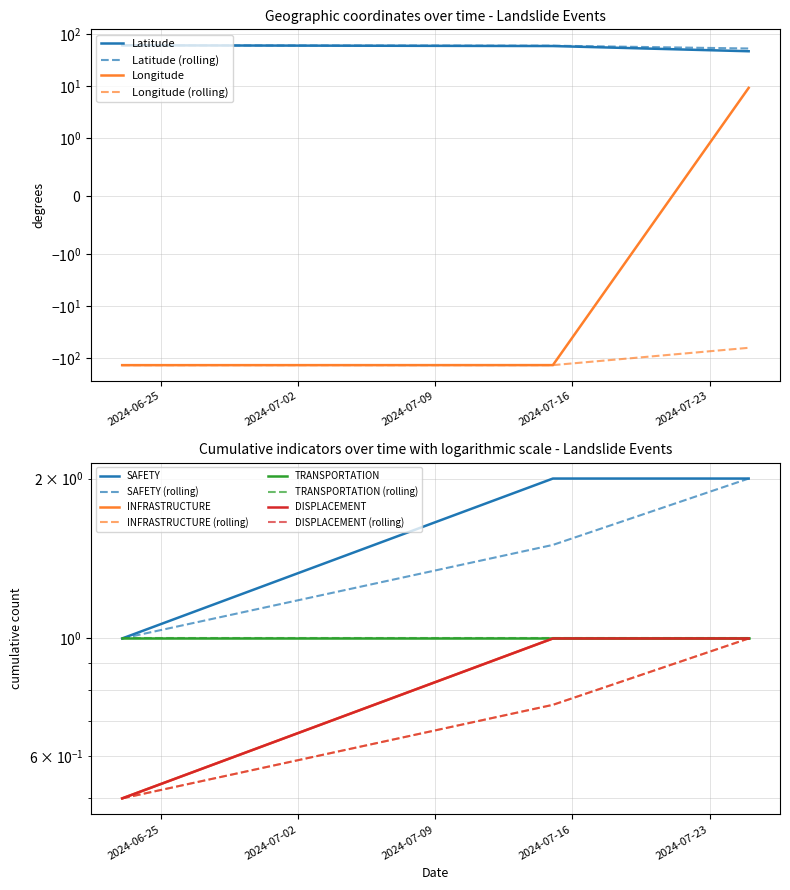

Which series has the widest spread of values?

Longitude